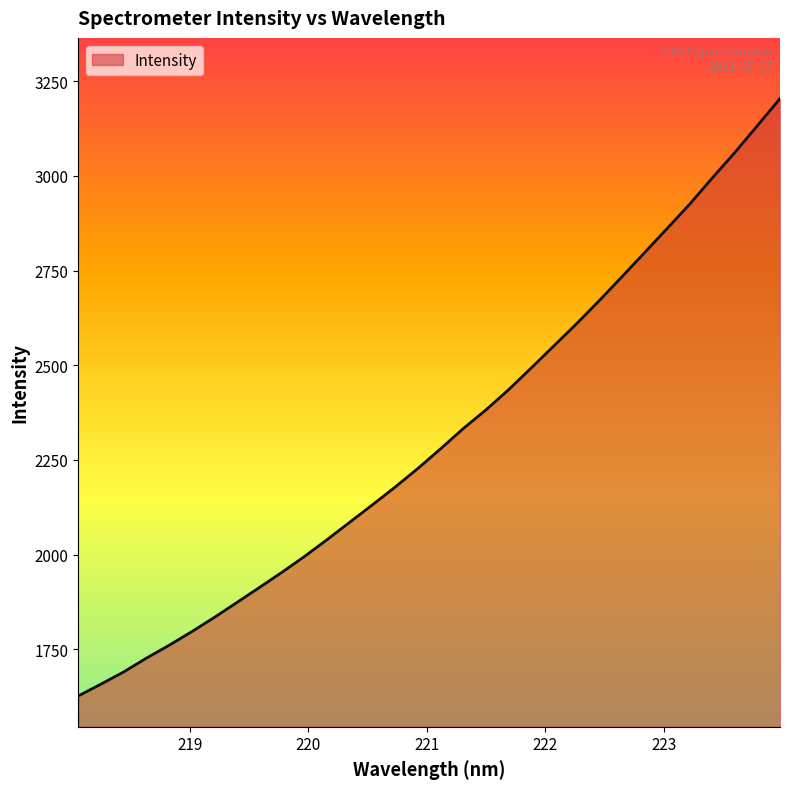

What is the minimum value shown in the chart?

1627.3